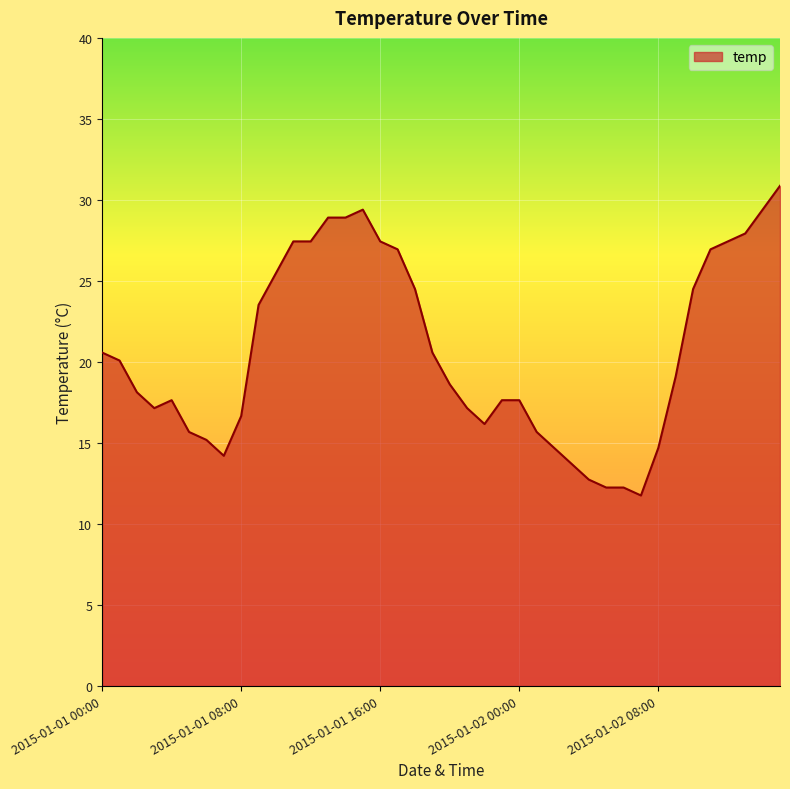

What is the difference between the maximum and minimum values?

19.1